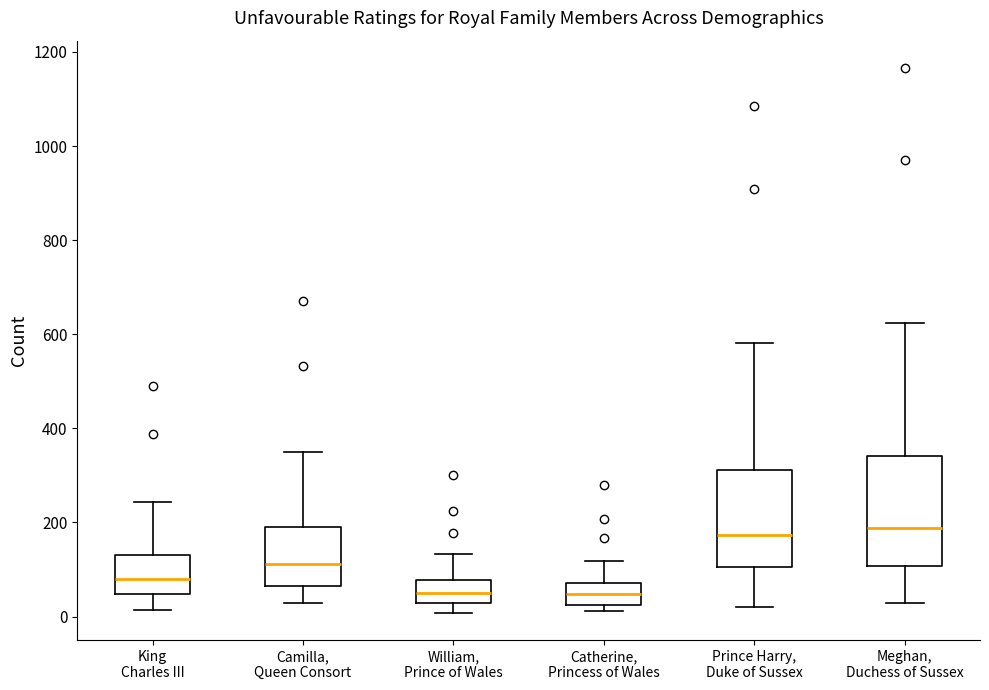

Which box is the tallest, from its lower edge to its upper edge?

Meghan, Duchess of Sussex